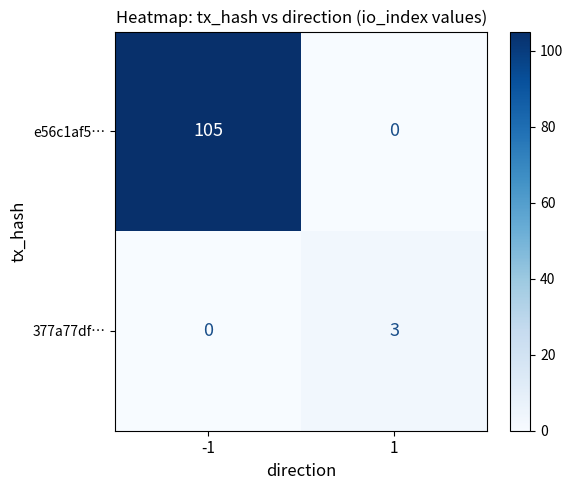

Reading left to right, what are all the values shown in this chart?

e56c1af5…: -1=105	1=0
377a77df…: -1=0	1=3